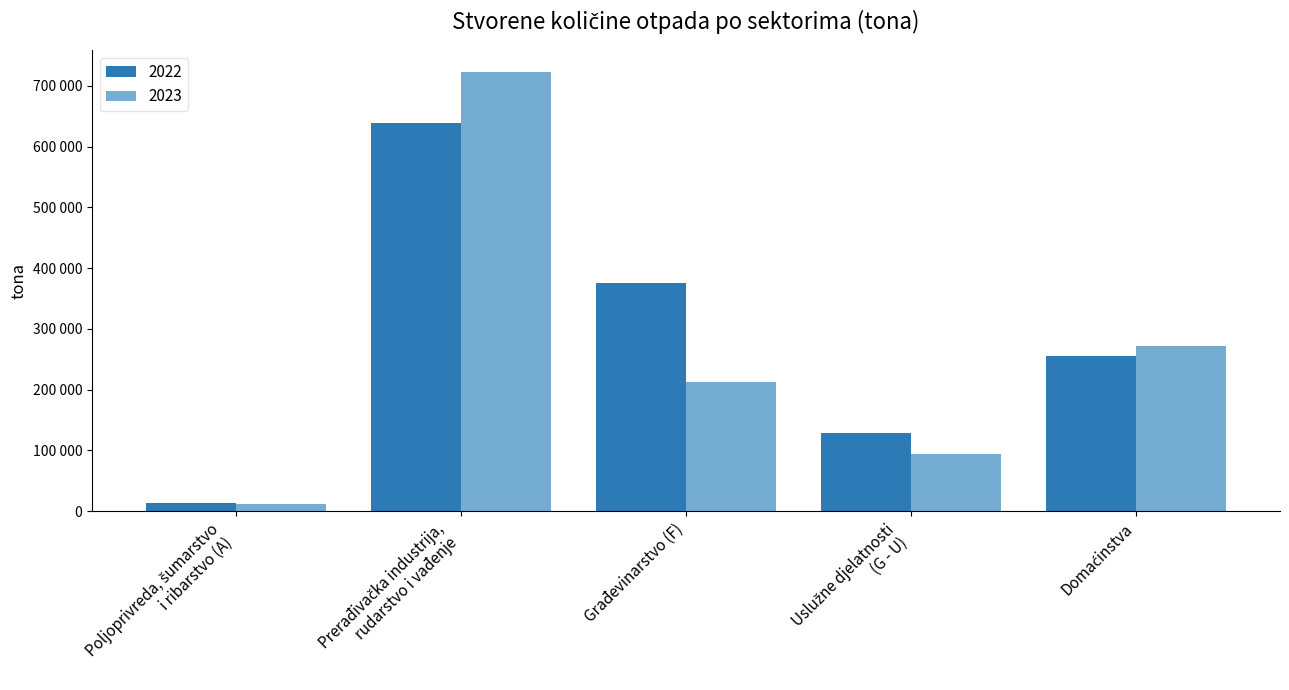

What is the label of the 3rd bar from the right?

Građevinarstvo (F)